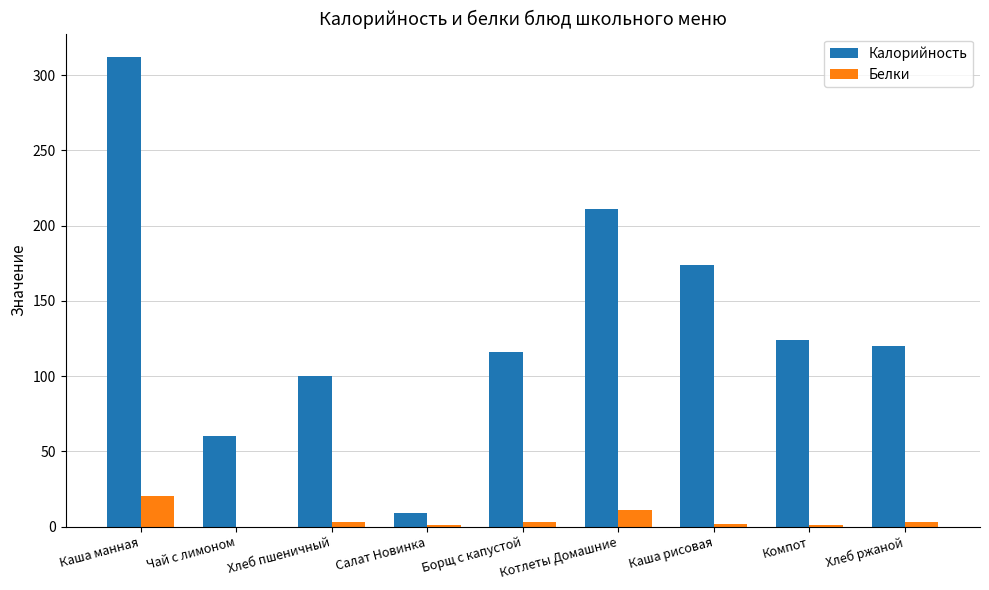

Is it true that Калорийность equals 142 at Хлеб пшеничный?

False